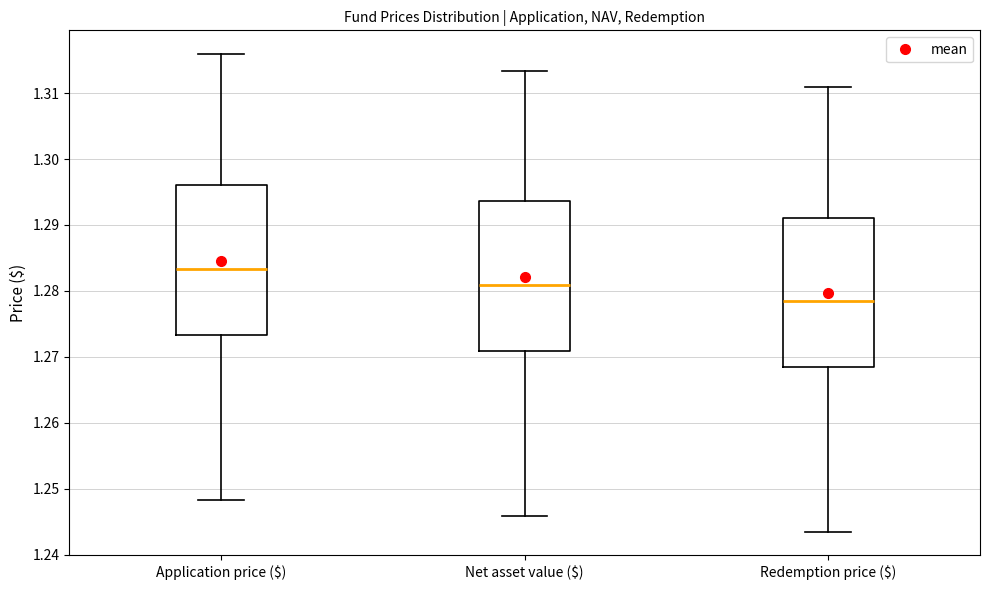

Reading left to right, read every box against the y-axis: the position of its median line, the range the box covers, and the ends of its whiskers. The values are not printed on the chart, so give them approximately, as read against the axis.

Application price ($): median 1.283, box 1.273 to 1.296, whiskers 1.248 to 1.316
Net asset value ($): median 1.281, box 1.271 to 1.294, whiskers 1.246 to 1.313
Redemption price ($): median 1.278, box 1.268 to 1.291, whiskers 1.244 to 1.311